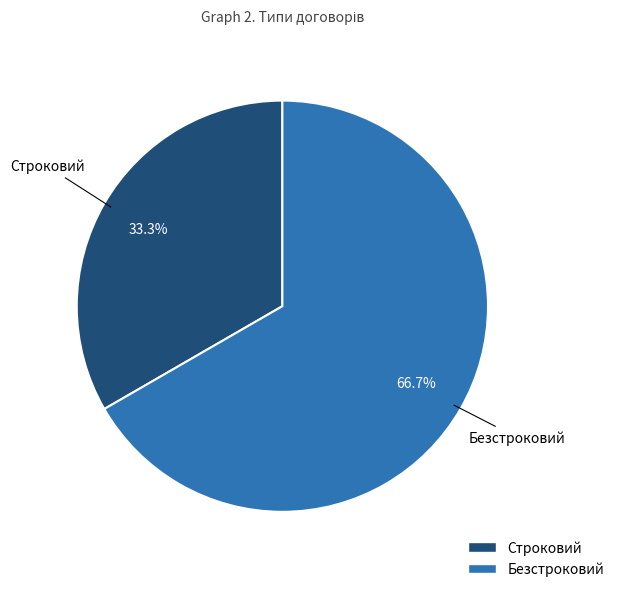

Is the sum of Строковий and Безстроковий greater than half?

Yes